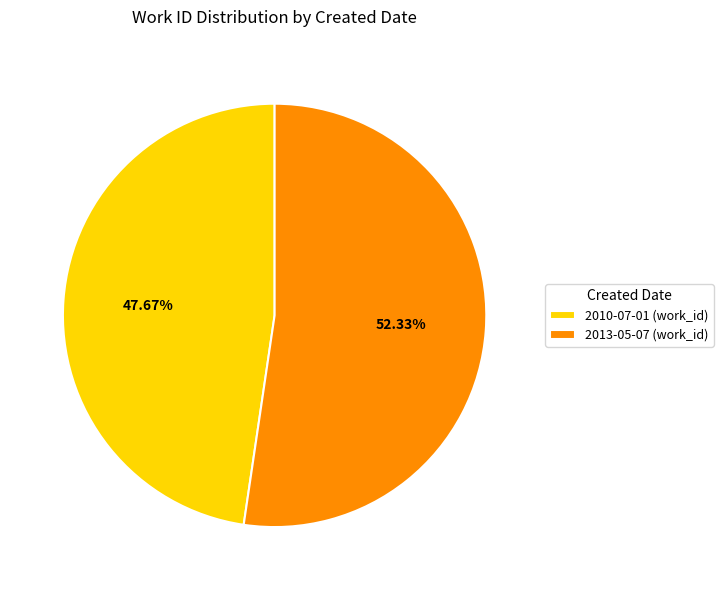

What is the majority slice?

2013-05-07